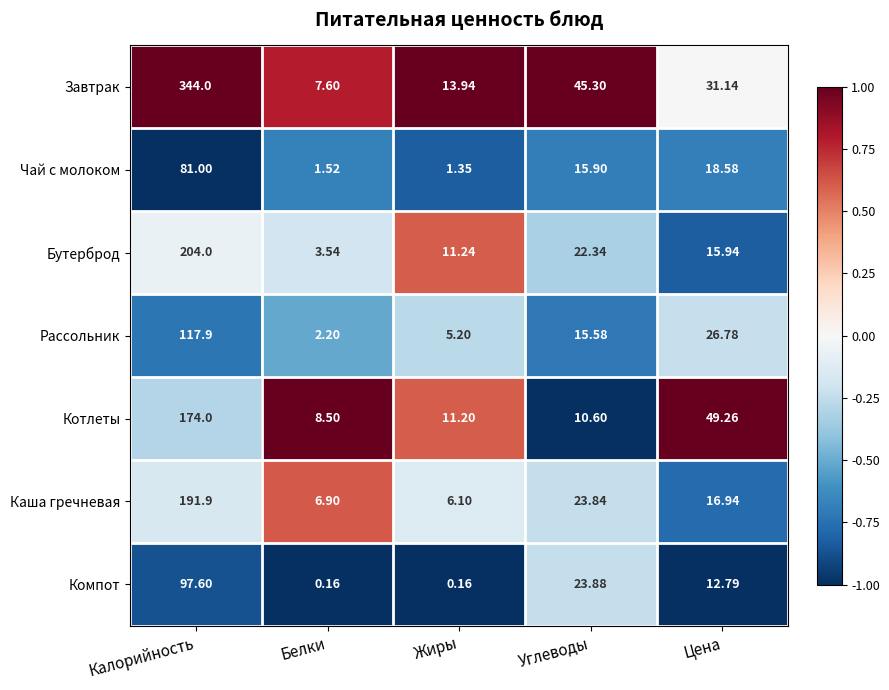

Where does the Рассольник series first go above 15?

Калорийность